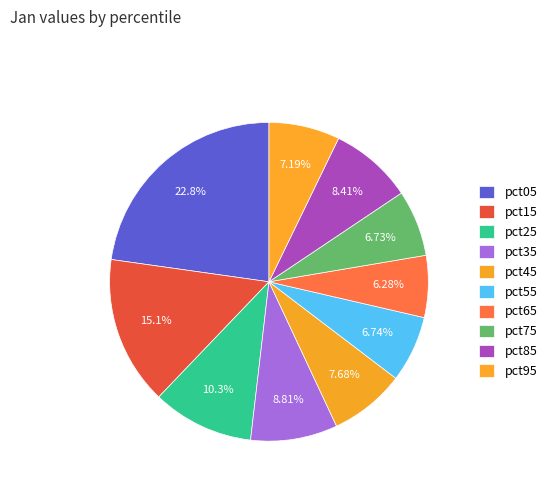

How many segments does this pie chart have?

10